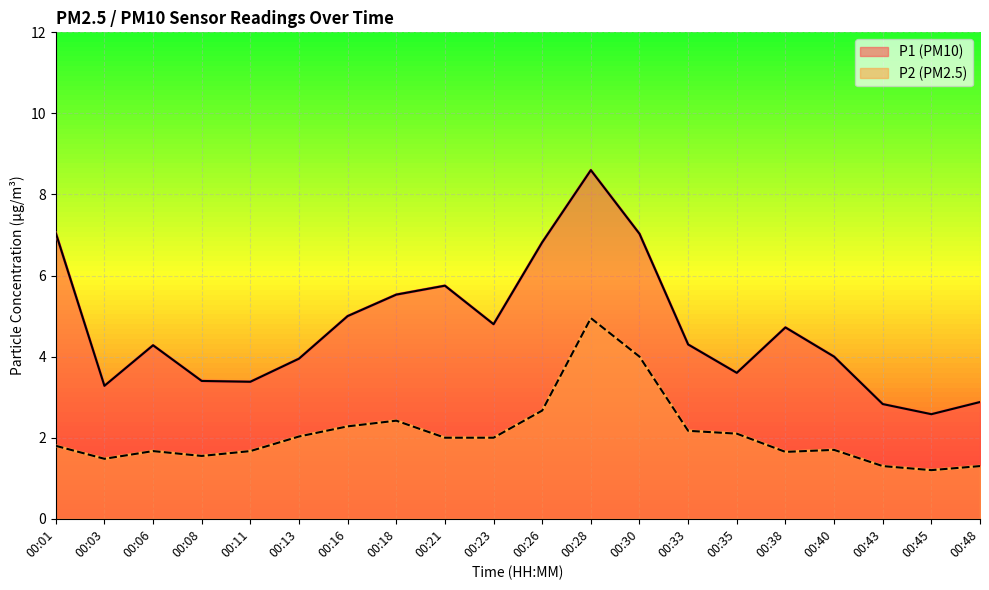

At which label is P1 (PM10) closest to 5?

00:16